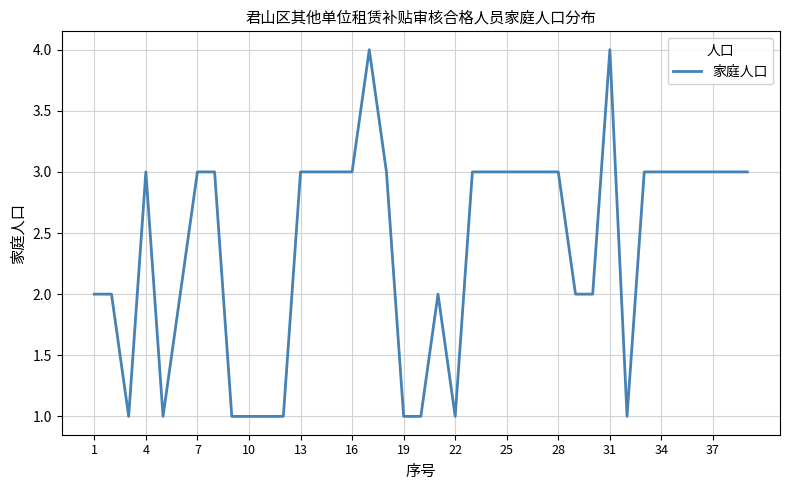

What is the maximum value shown in the chart?

4